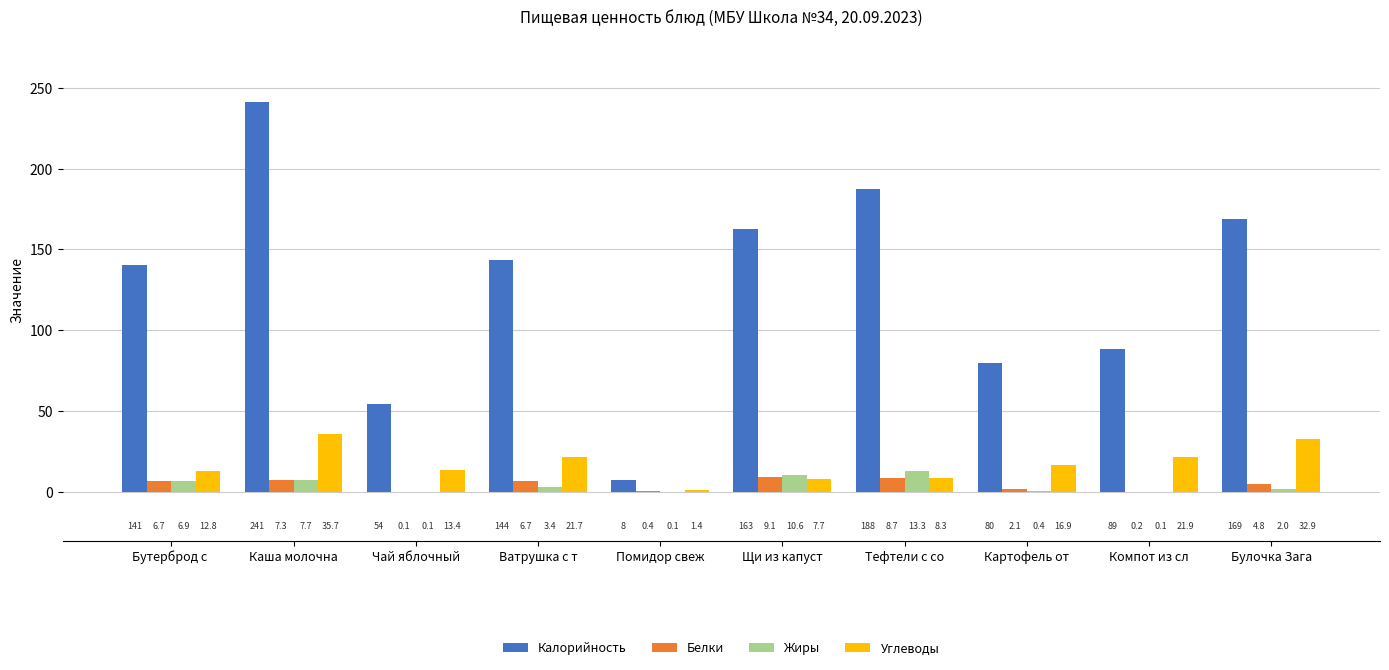

Is it true that Углеводы equals 32.9 at Булочка Зага?

True